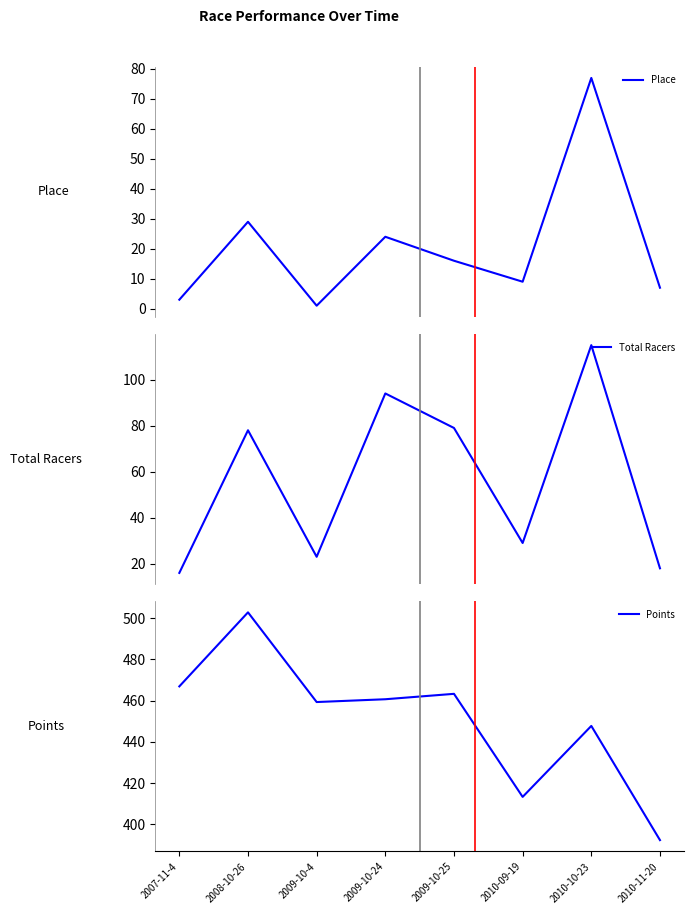

Does the chart display data point markers on the line(s)?

No